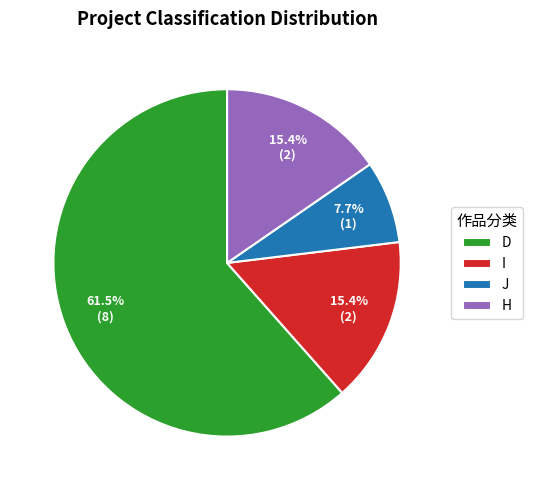

The J slice represents 2% of the pie. True or false?

False